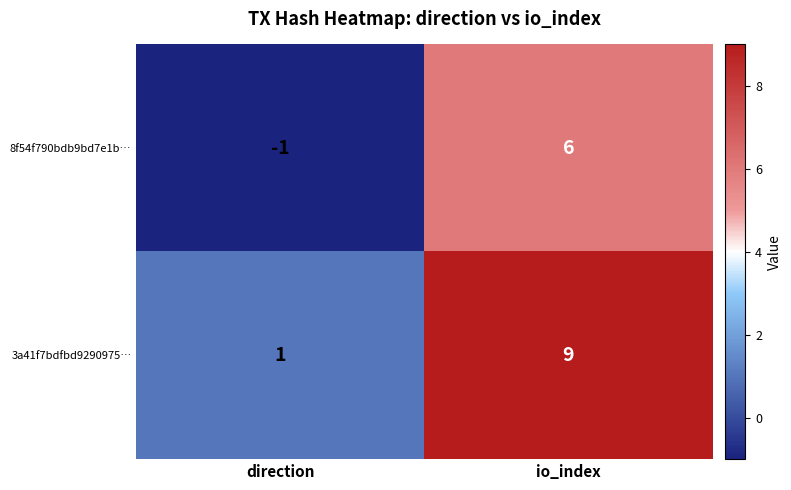

What is the sum of the 8f54f790bdb9bd7e1b… values at io_index and direction?

5